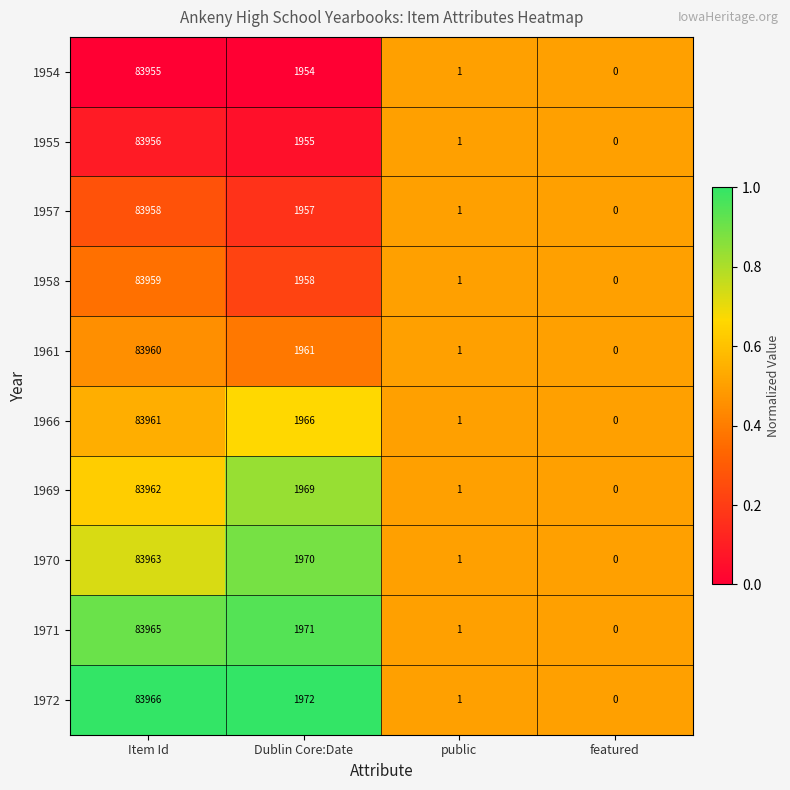

At which label does 1966 first exceed 1966?

Item Id